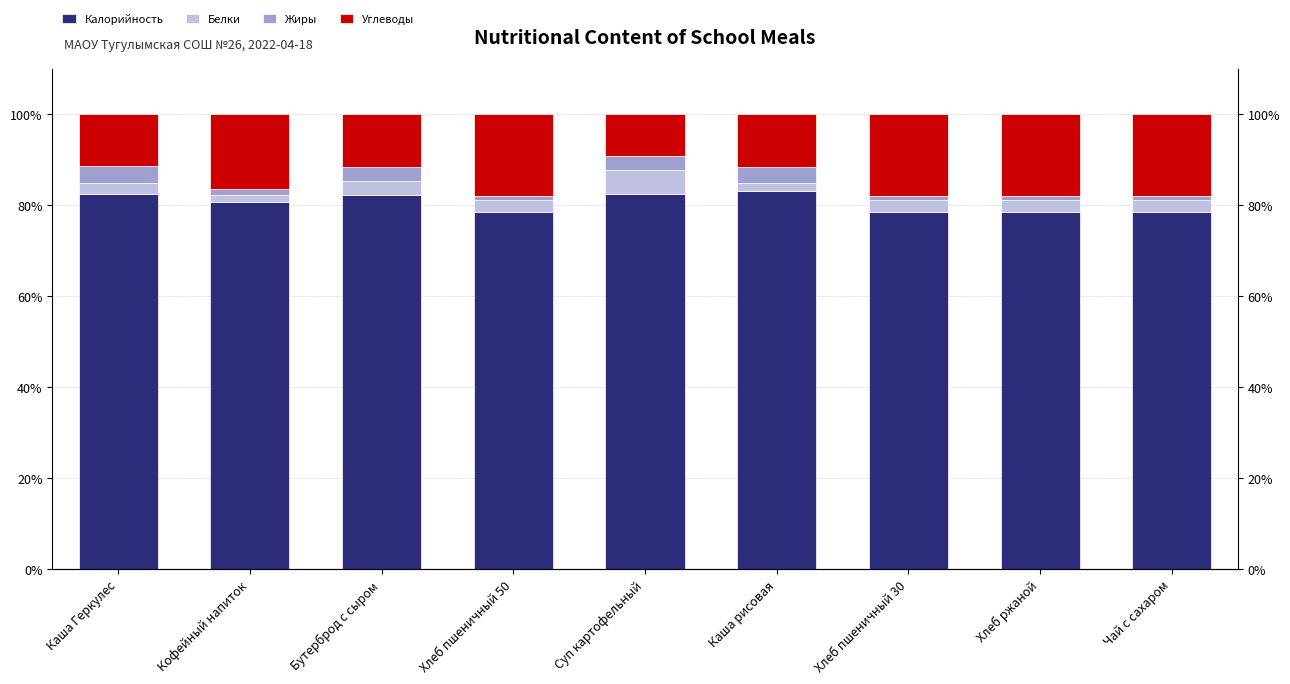

What is the label of the 9th bar from the right?

Каша Геркулес